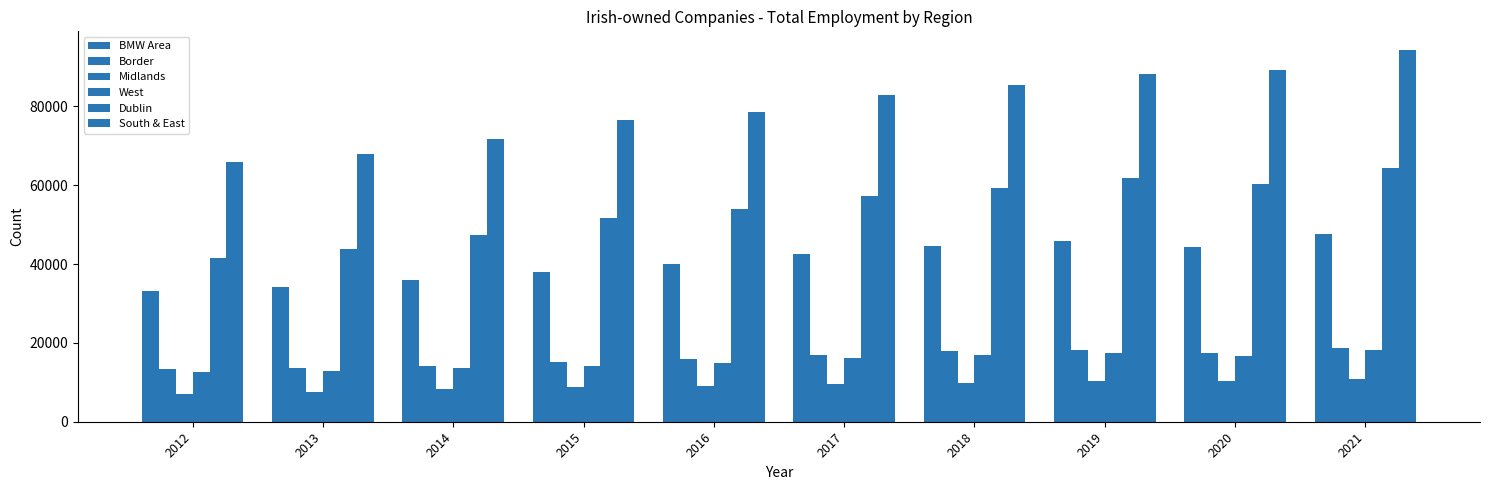

What is the minimum value shown in the chart?

7037